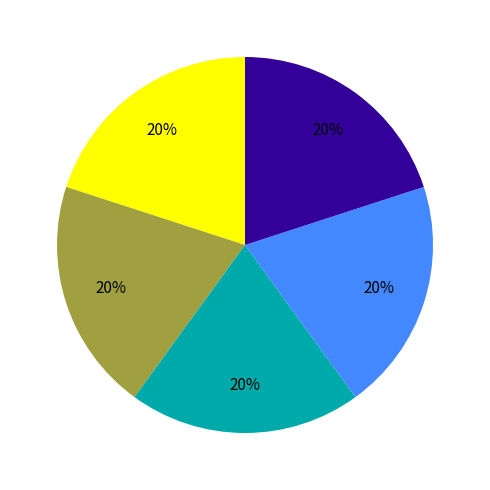

Is there any slice that represents more than half of the pie?

No